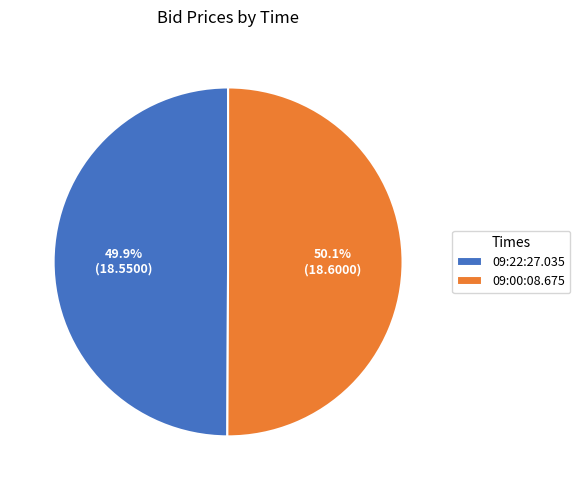

How much of the chart is everything except 09:22:27.035?

50.1%